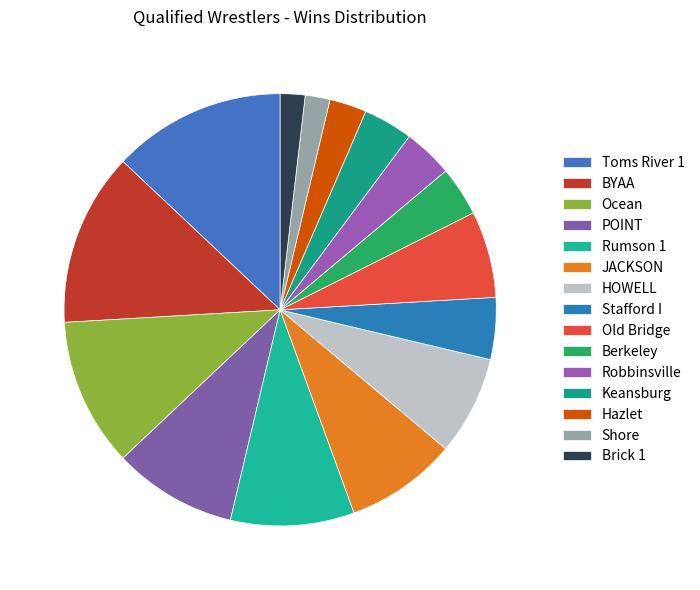

How much of the chart is everything except Berkeley?

96.3%